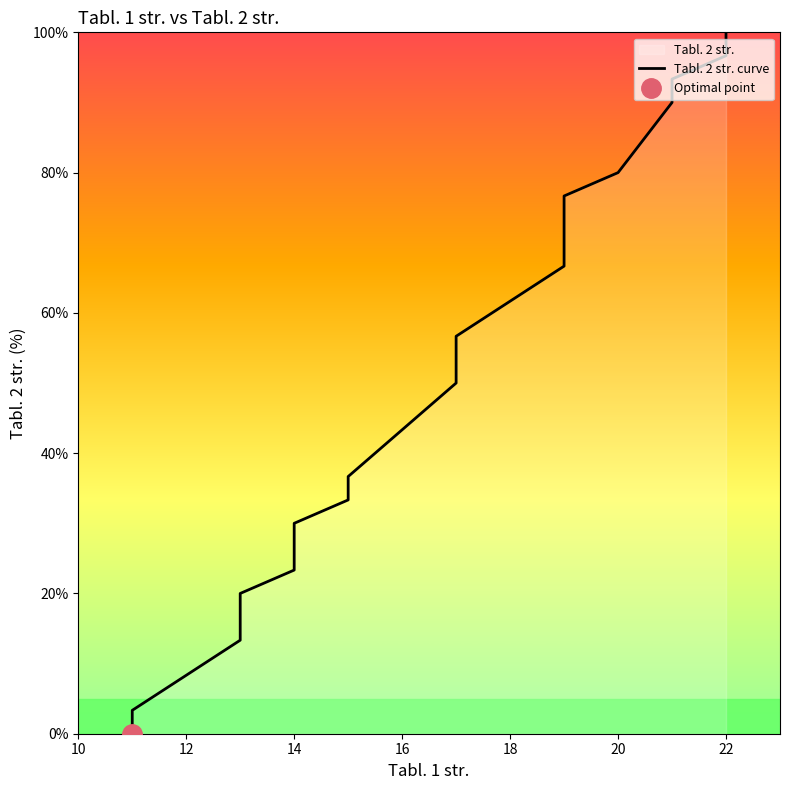

What is the change in value from 14 to 22?

+73.3